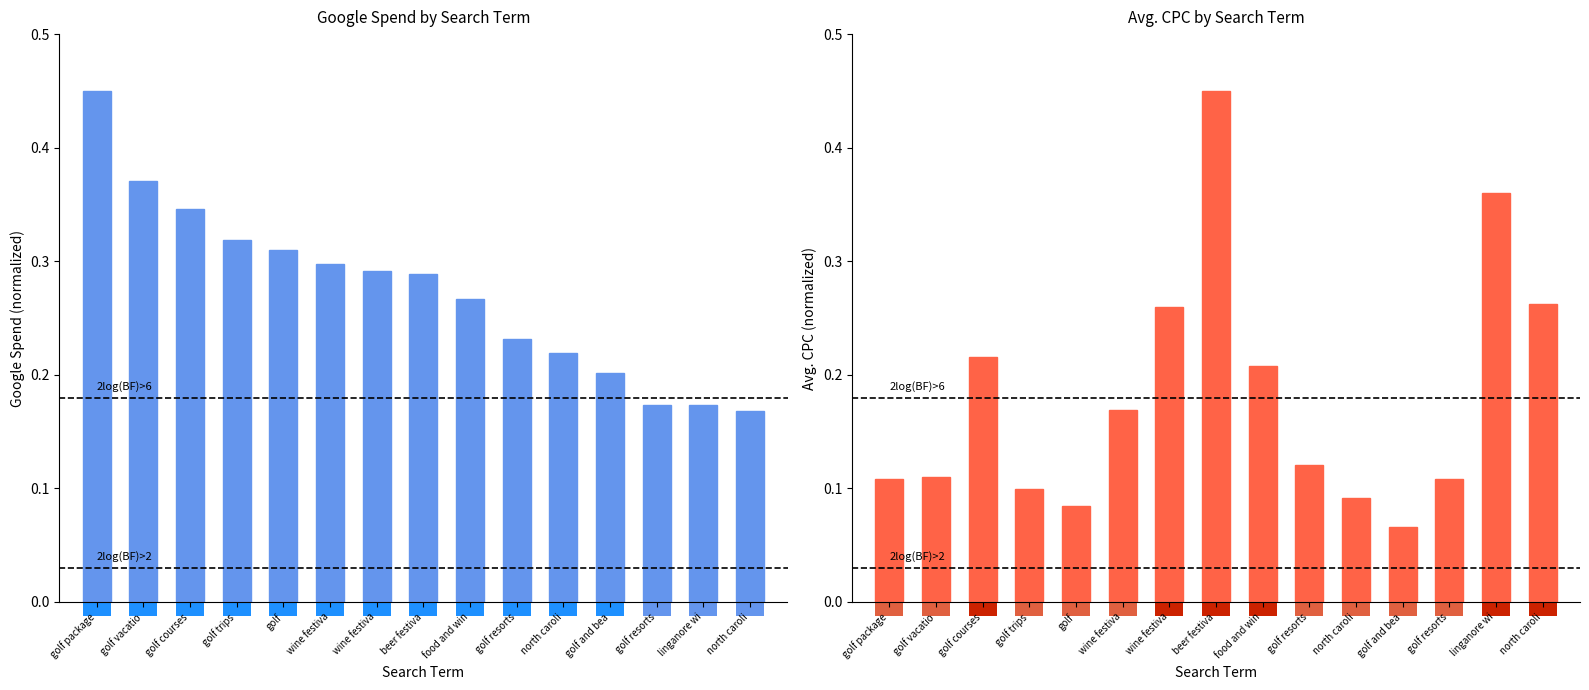

What value does the Google Spend series have at golf package?

0.5